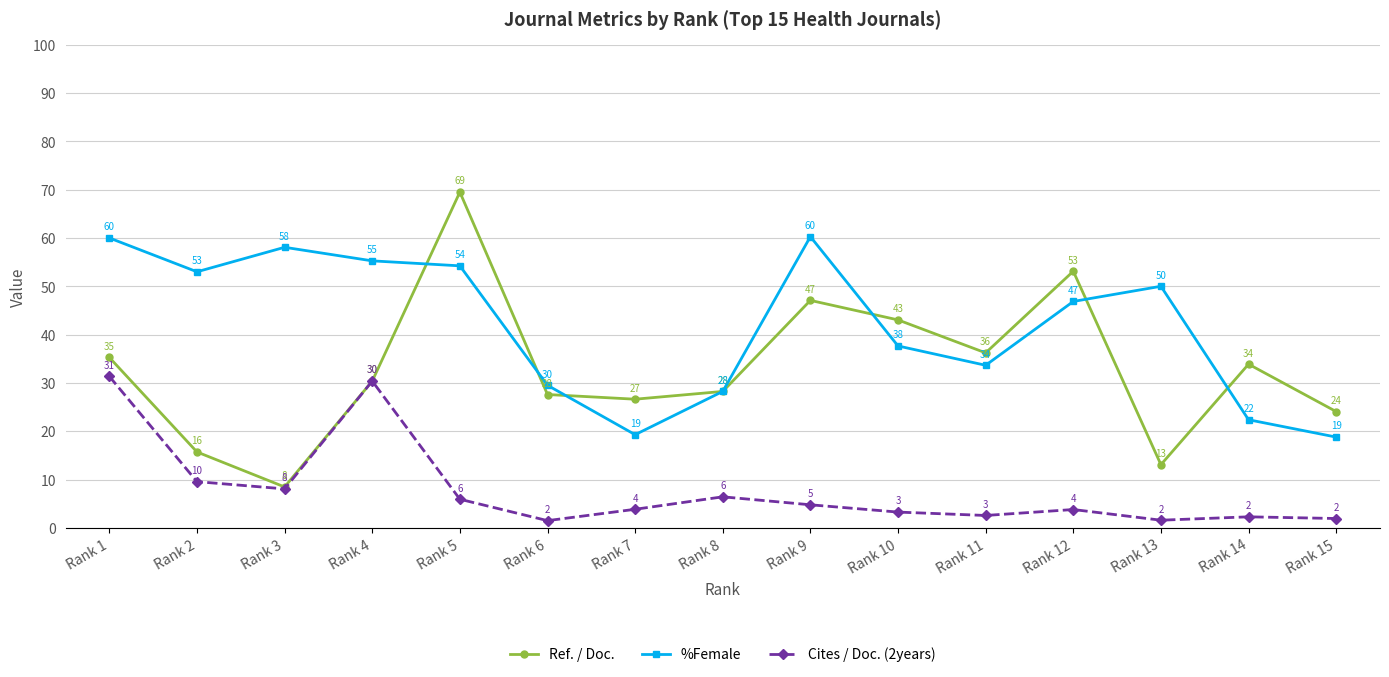

What is the value of the Ref. / Doc. point at the 8th from the left?

28.2